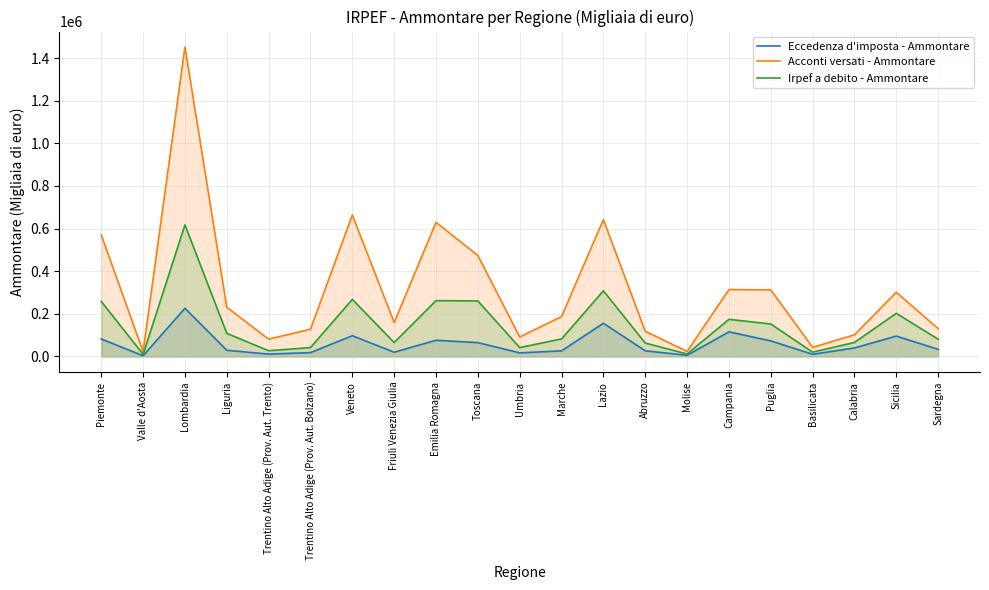

True or false: Irpef a debito - Ammontare and Eccedenza d'imposta - Ammontare cross at least once.

False